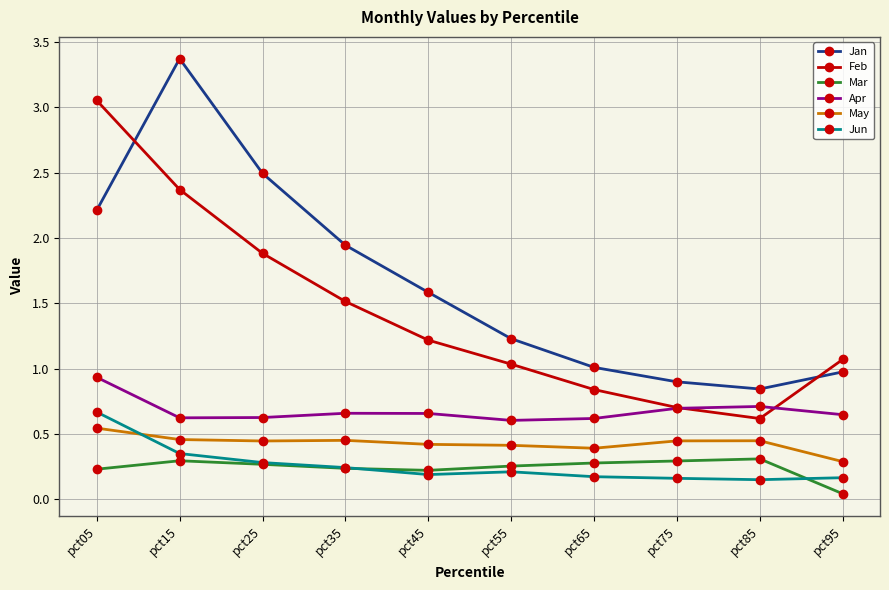

True or false: May and Apr intersect in this chart.

False